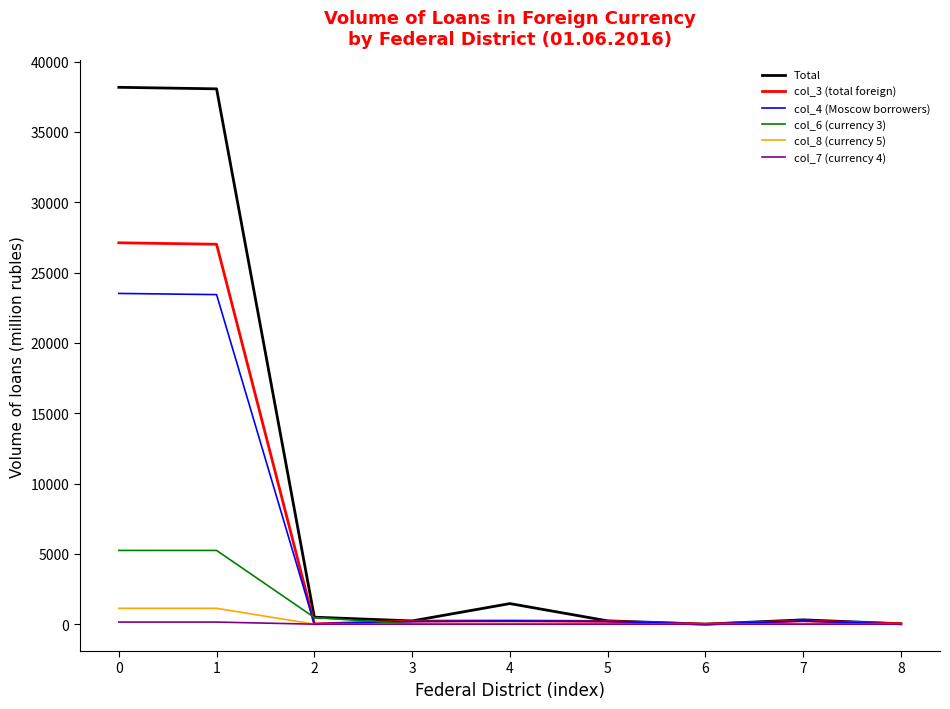

Is it true that col_4 (Moscow borrowers) equals 32660 at 0?

False